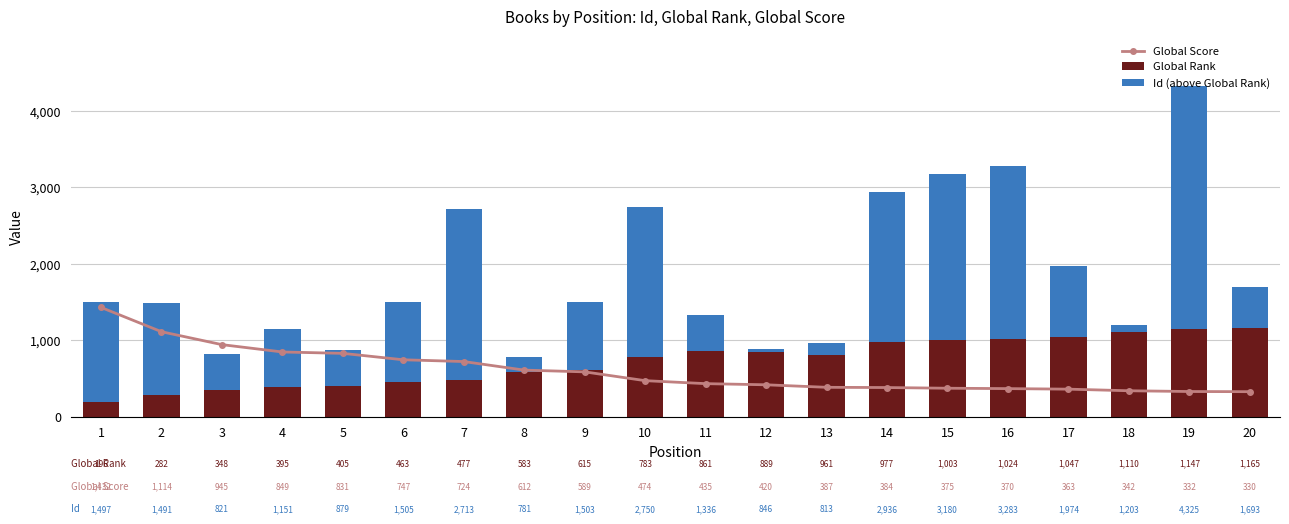

The Id (above Global Rank) series shows 473 at 3. True or false?

True